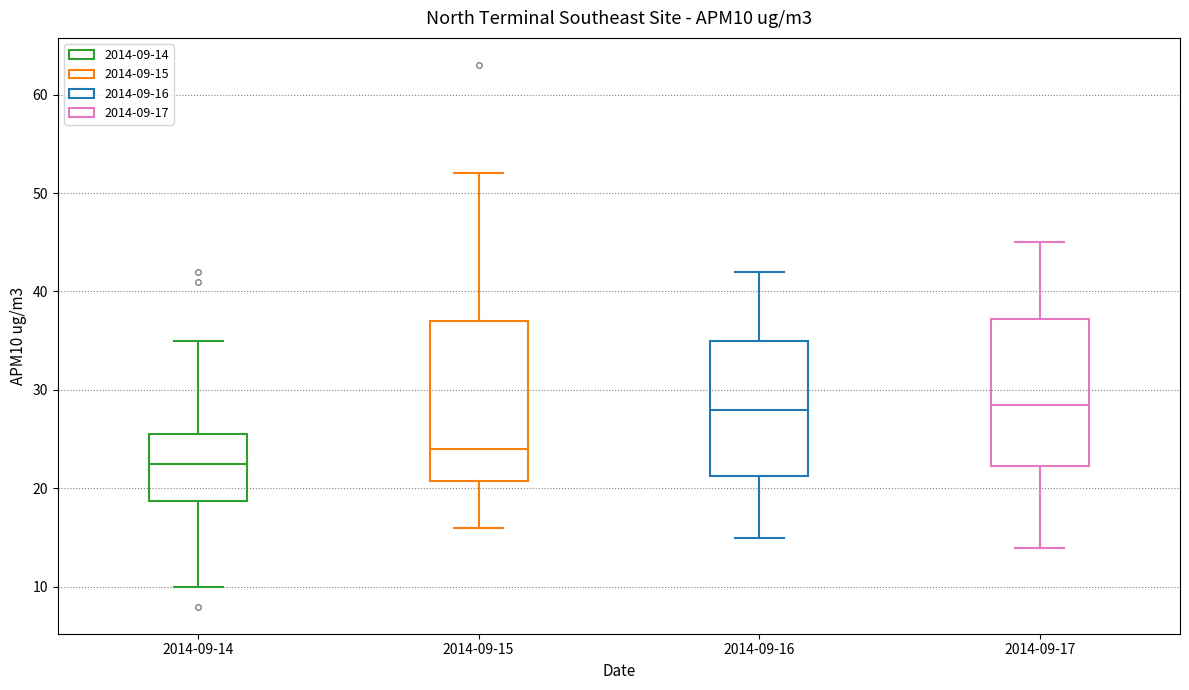

Which box is the tallest, from its lower edge to its upper edge?

2014-09-15